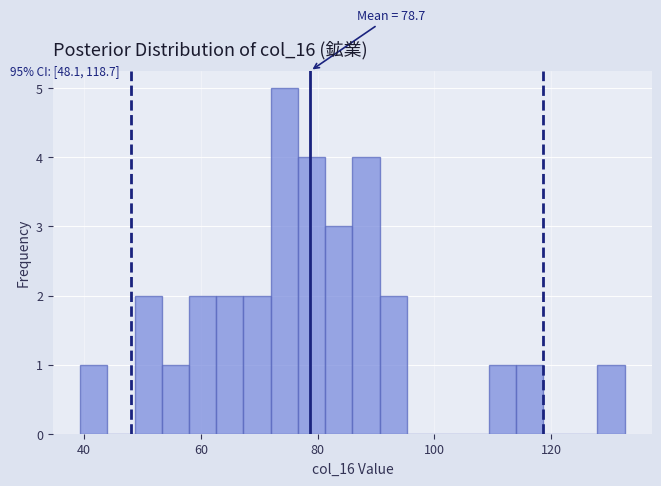

Read against the x-axis, roughly where is the centre of the tallest bar?

74